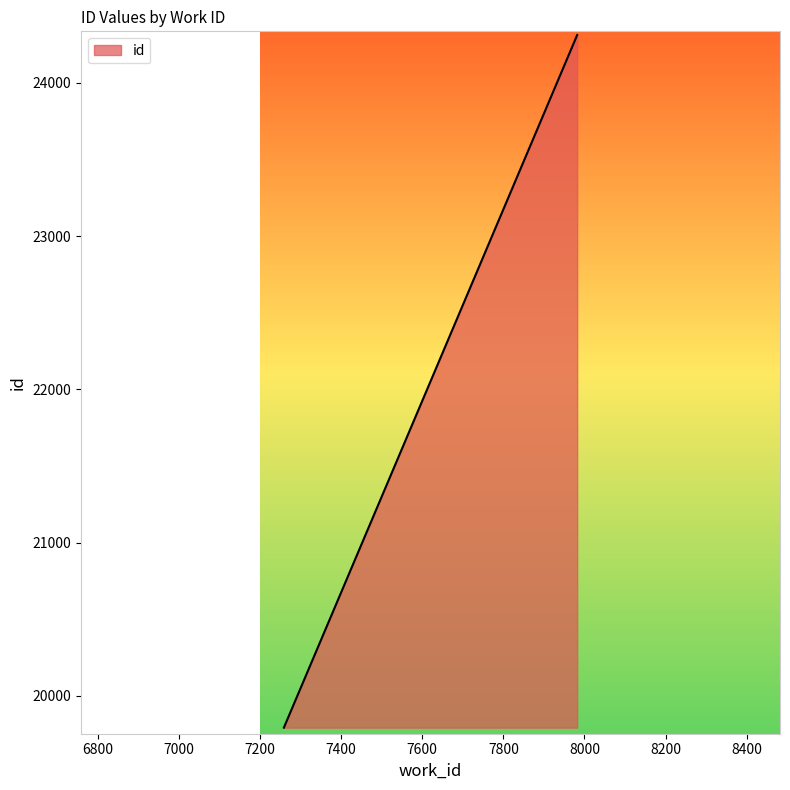

Between 7982 and 7982, which is larger?

7982